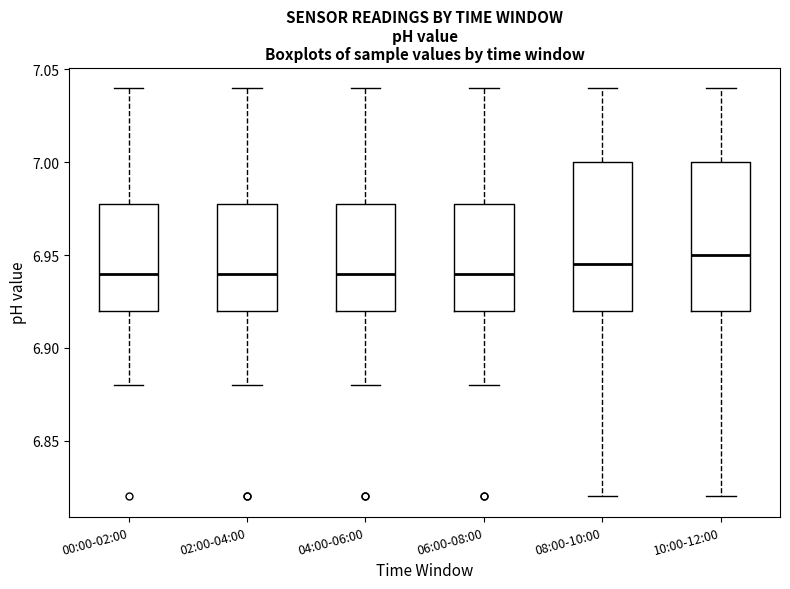

Where does the lower whisker of the box for 00:00-02:00 end on the y-axis? The values are not printed on the chart, so give them approximately, as read against the axis.

6.880